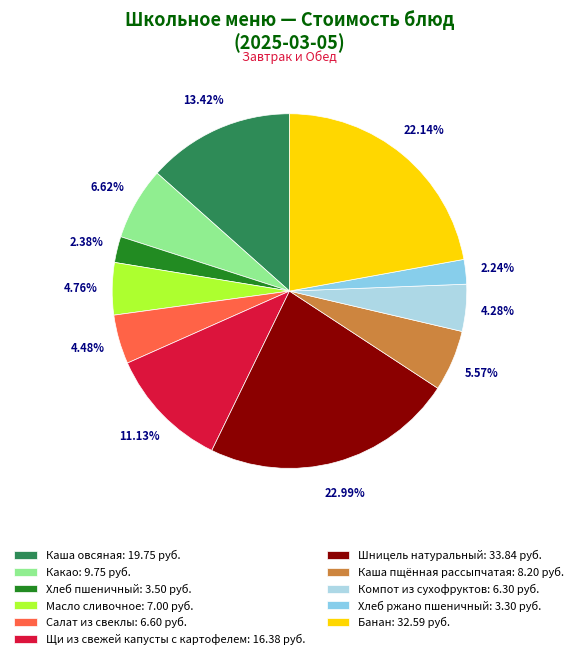

Count the number of slices in the pie.

11